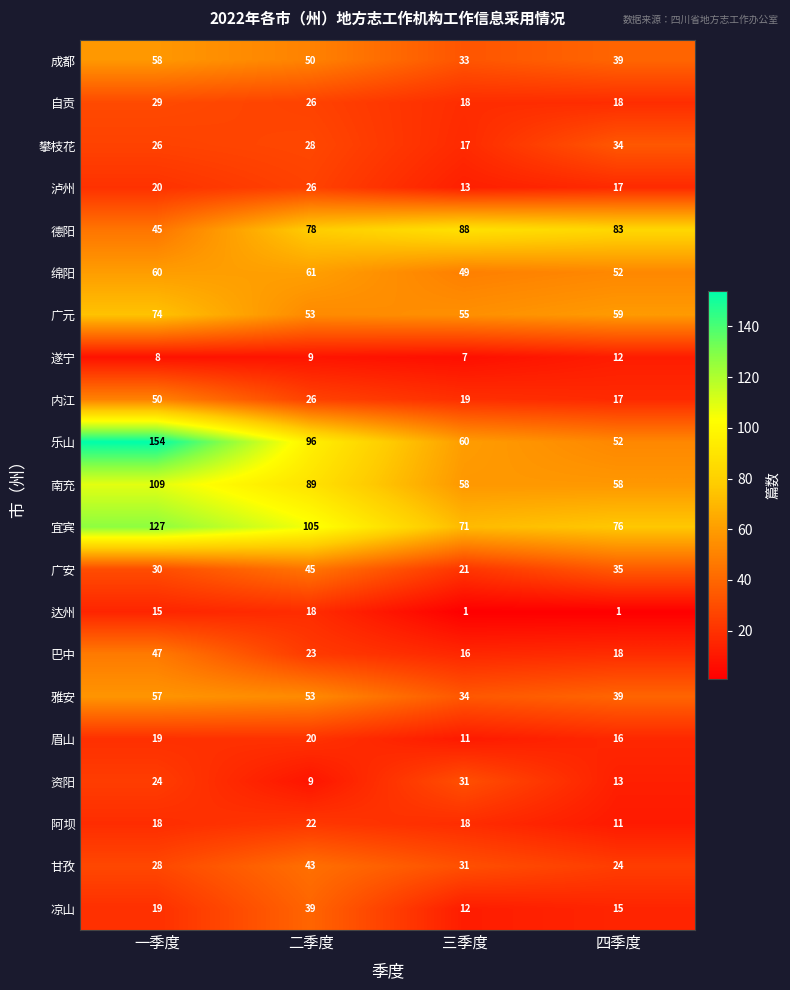

Where does the 甘孜 series first go above 31?

二季度